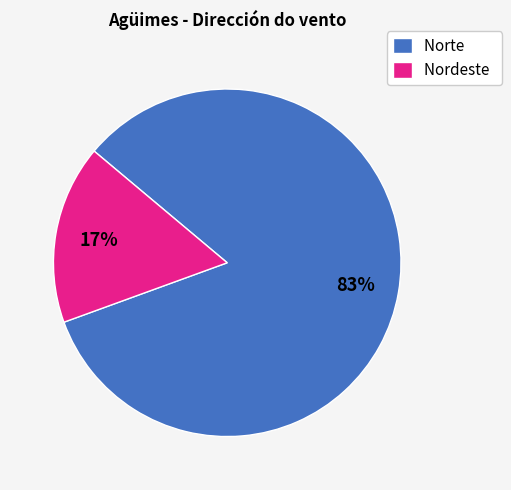

Is it true that Norte is 83% of the pie?

True